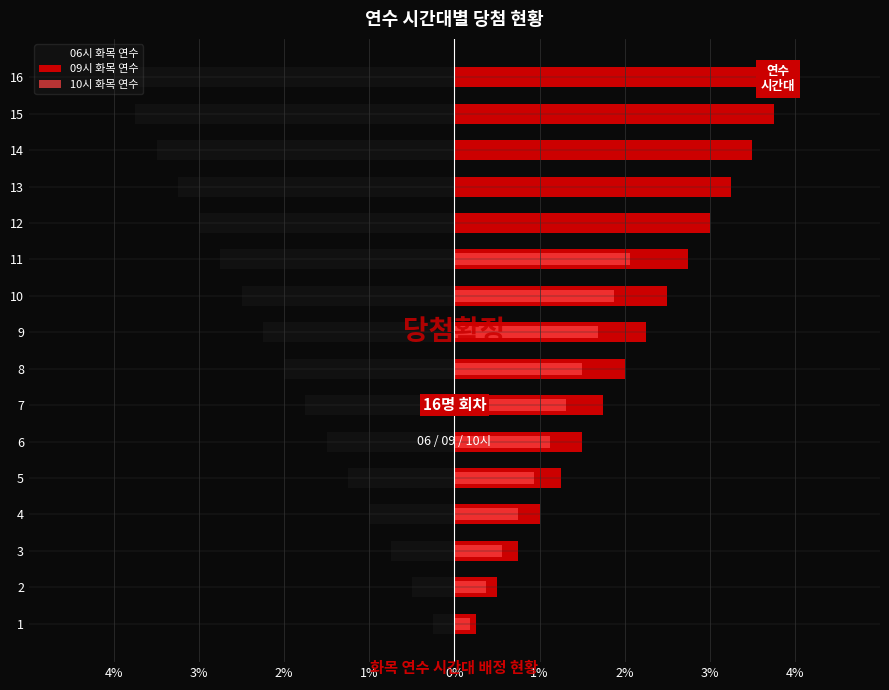

What is the difference between the highest and lowest values at 3%?

1.0